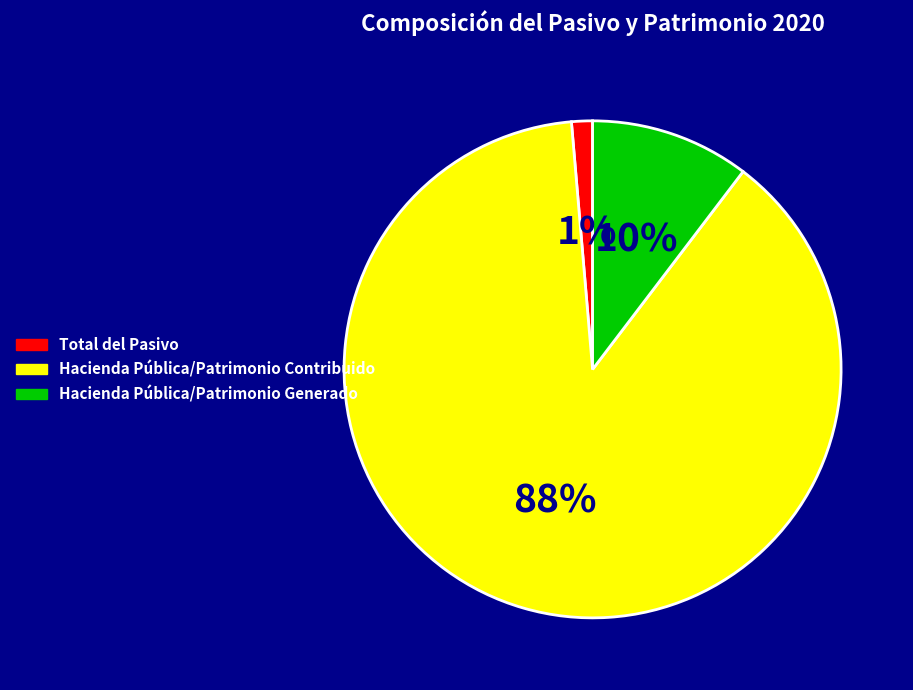

What is the largest slice in the pie chart?

Hacienda Pública/Patrimonio Contribuido